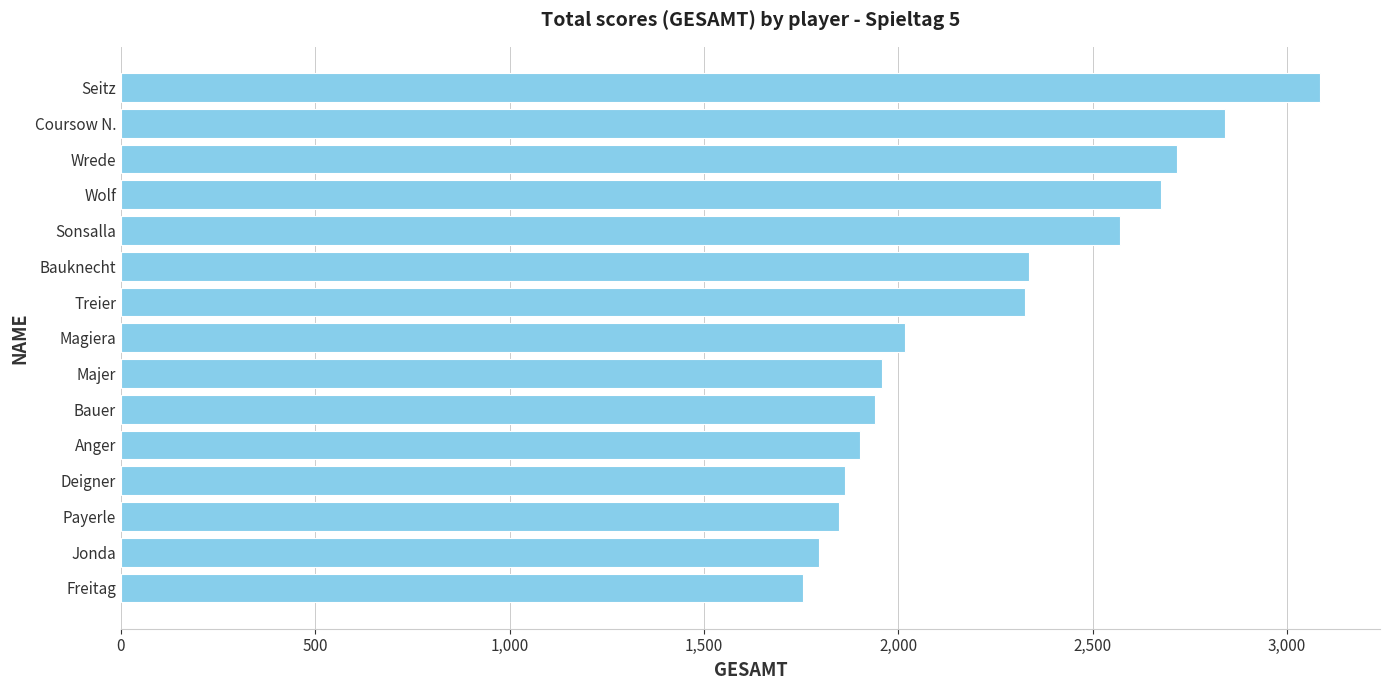

Approximately how many times larger is the value at Wolf compared to Jonda?

1.5